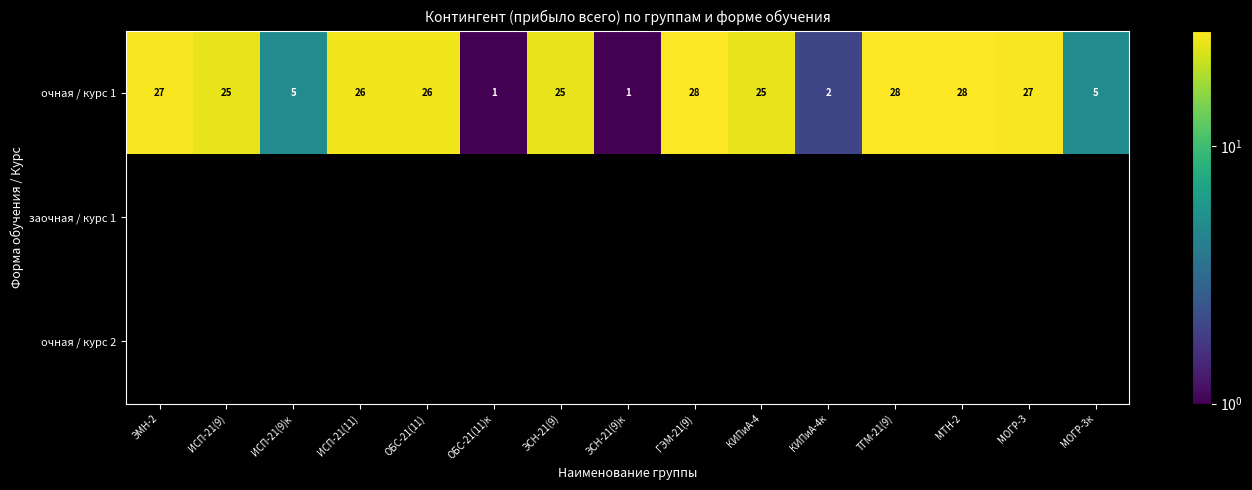

What is the maximum value for очная / курс 1?

28